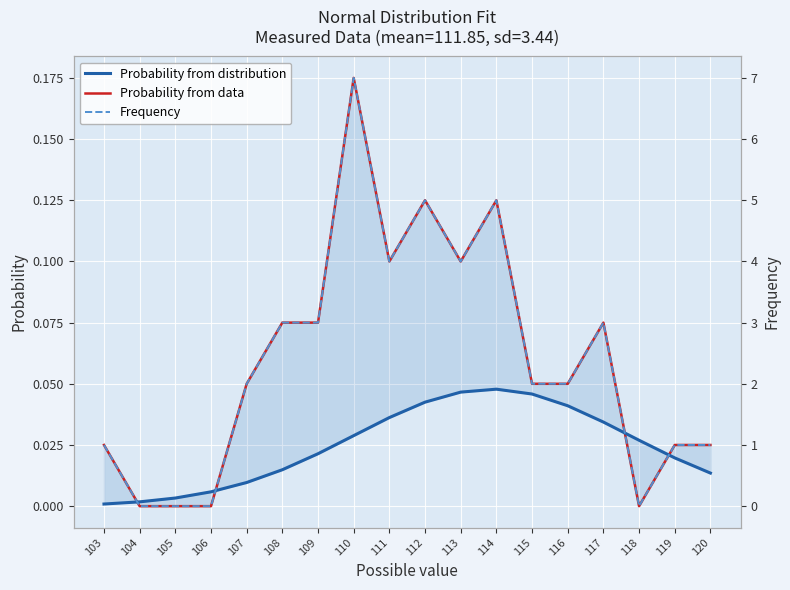

How many data points in Frequency are above 2?

8